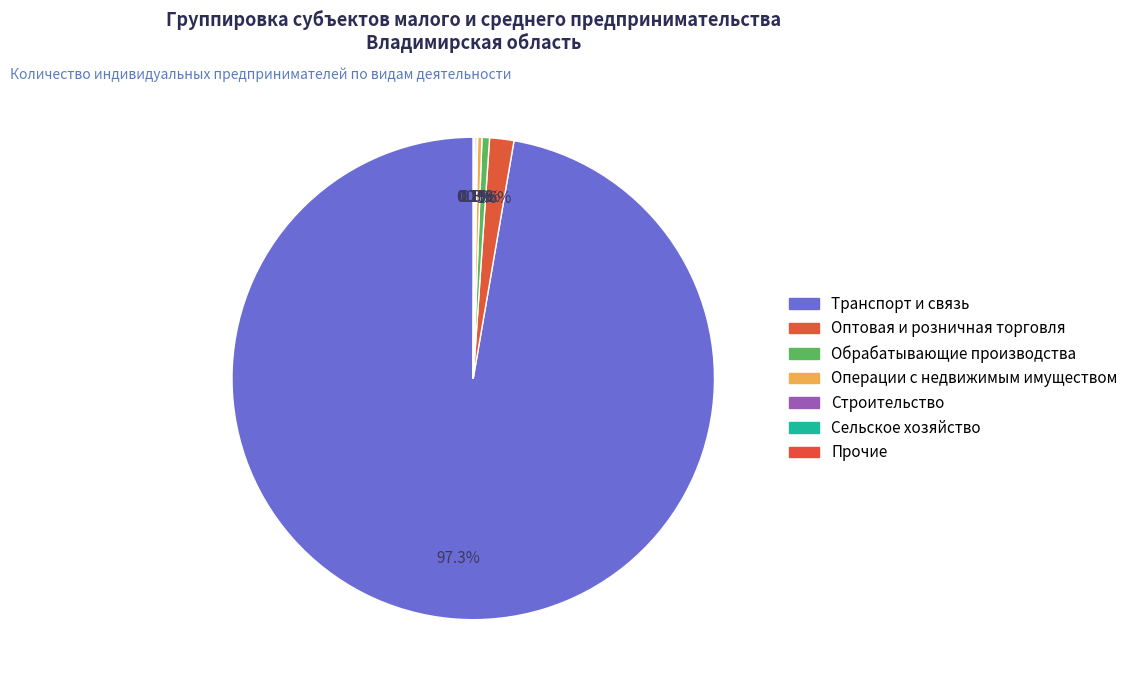

Which slice is the smallest?

Прочие